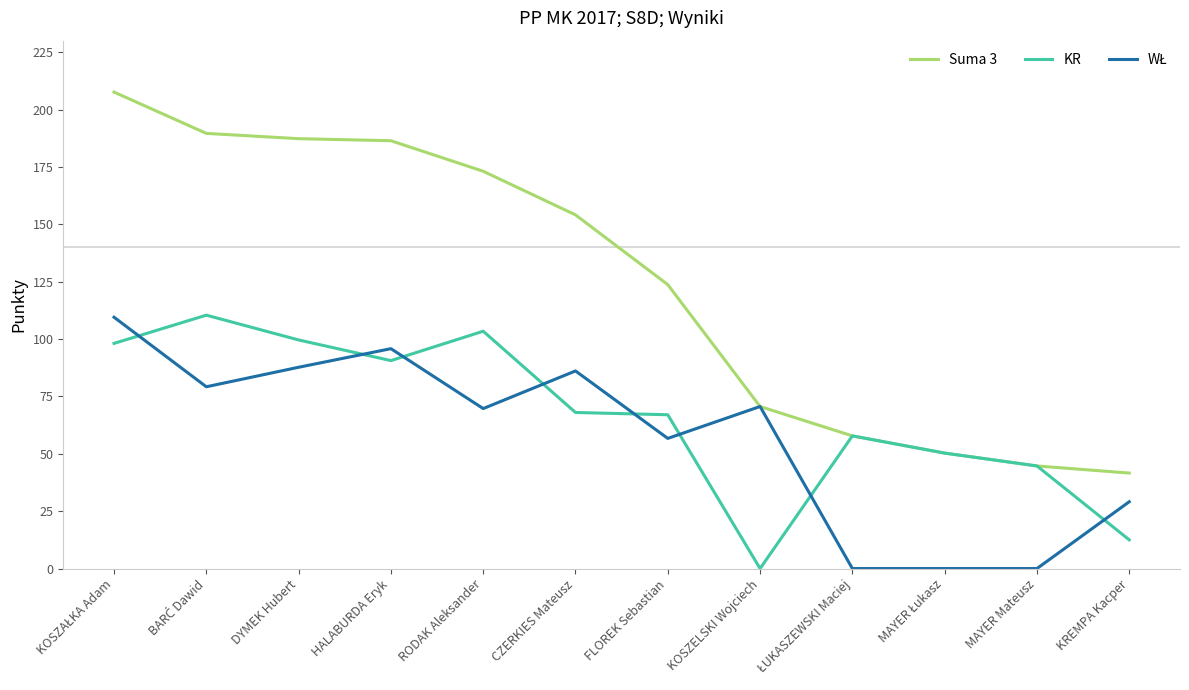

The value of Suma 3 at HALABURDA Eryk is 186.4. True or false?

True